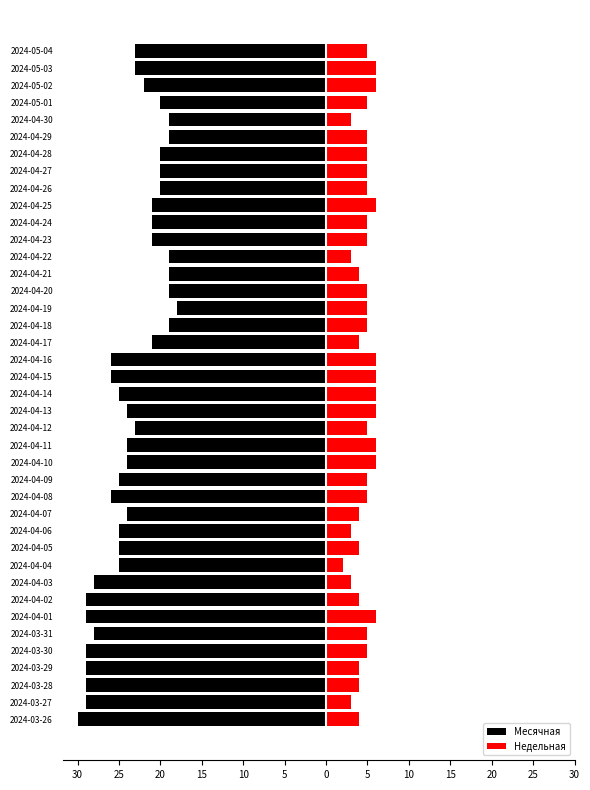

Rank the series by their maximum value, from highest to lowest.

Недельная, Месячная